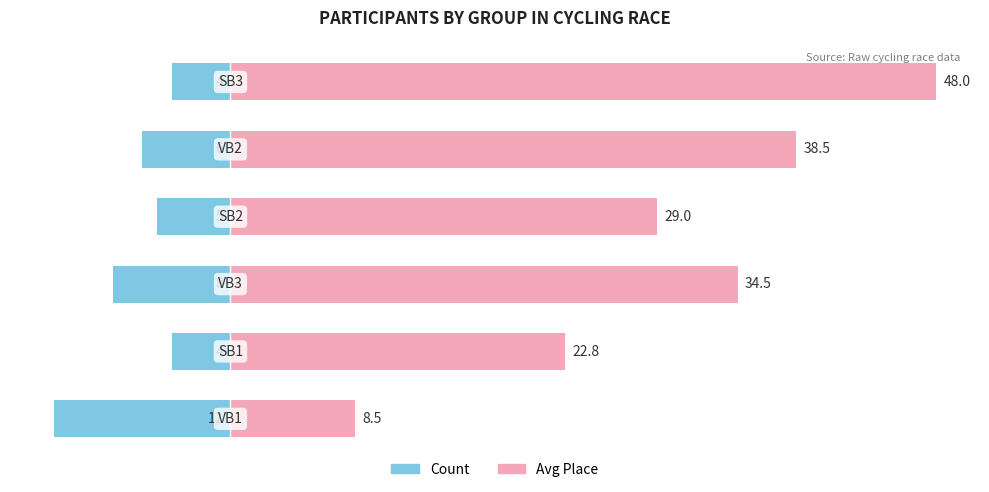

Is it true that Avg Place equals 16.6 at 4?

False